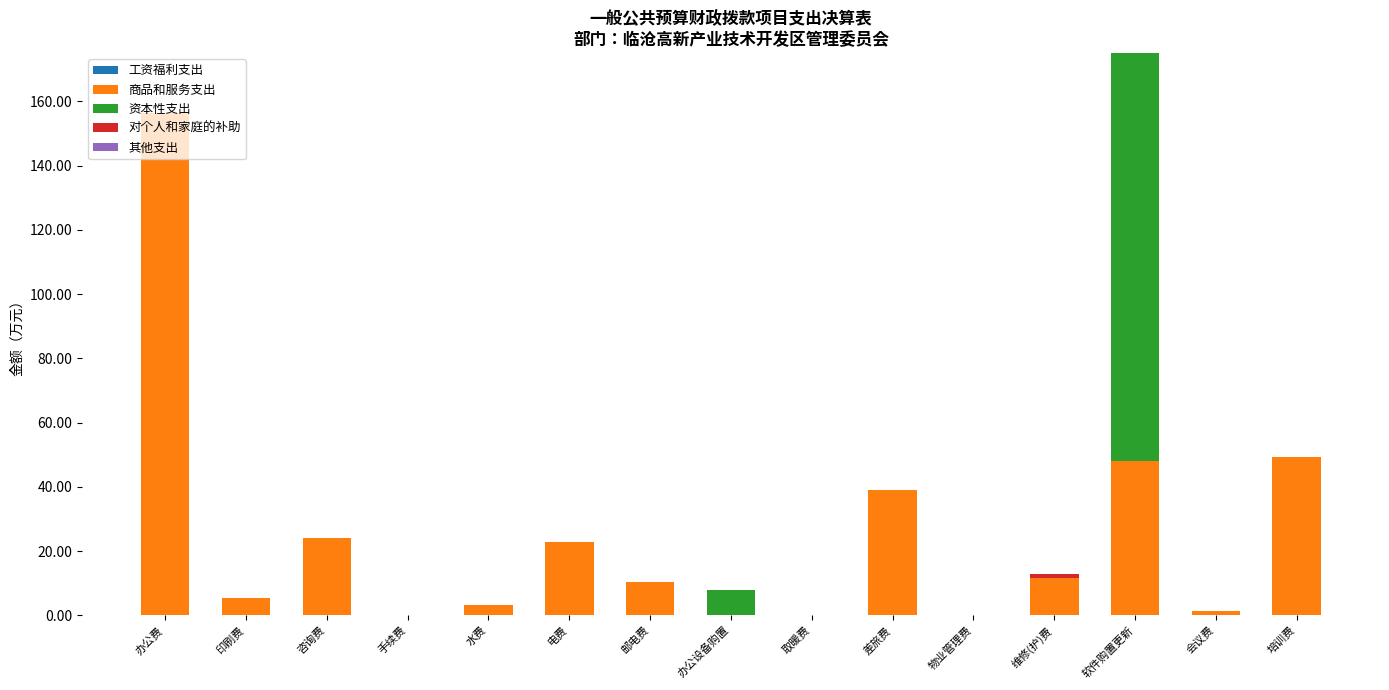

At which category is the sum across all series the highest?

软件购置更新